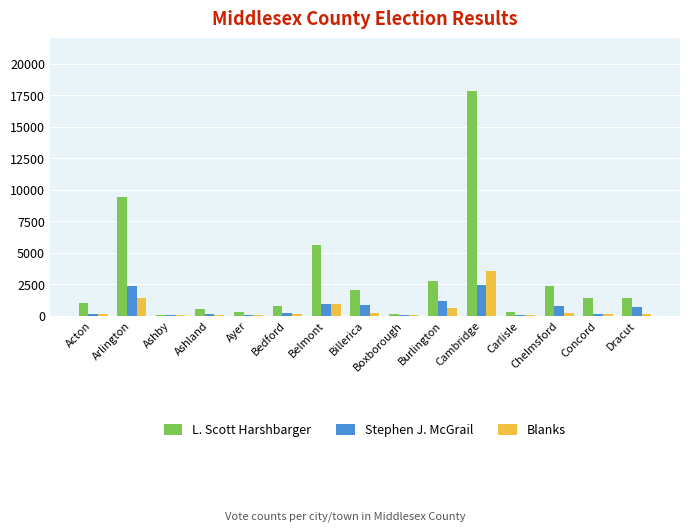

Where is L. Scott Harshbarger nearest to the value 8953?

Arlington